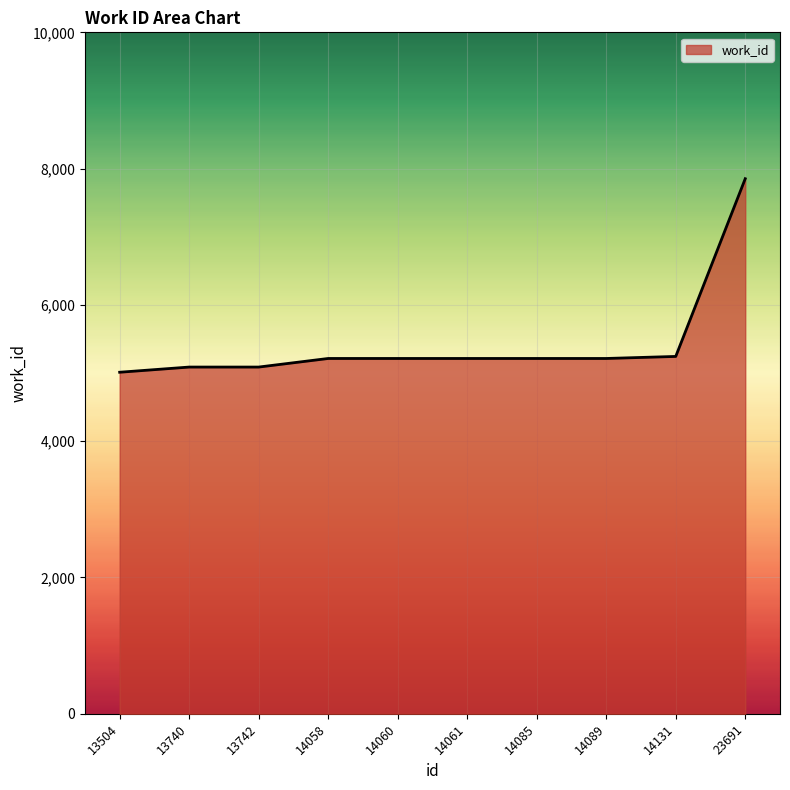

What value does the data have at 14089?

5214